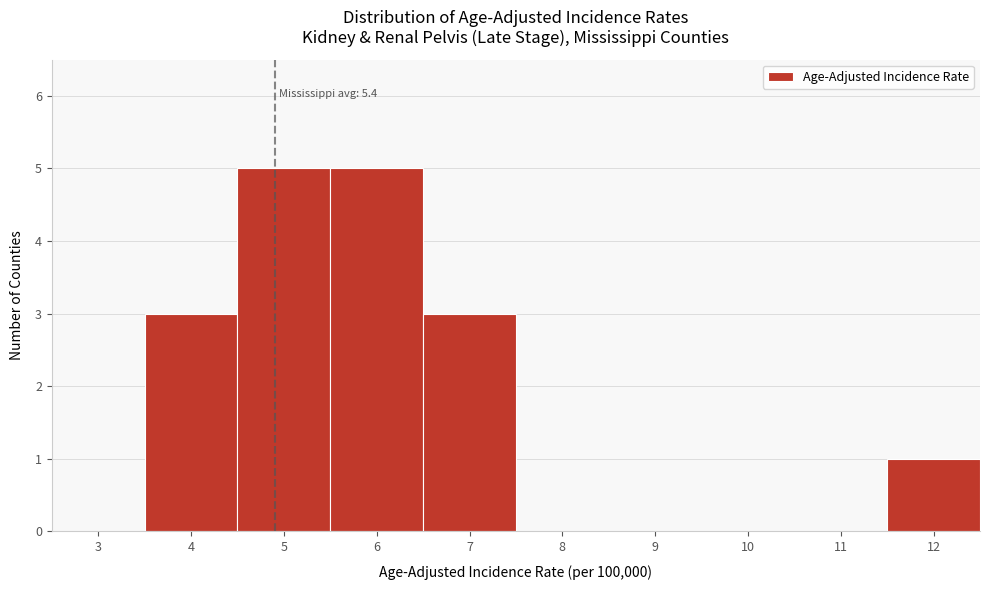

Reading left to right, transcribe all the data shown in this chart.

3=0	4=3	5=5	6=5	7=3	8=0	9=0	10=0	11=0	12=1